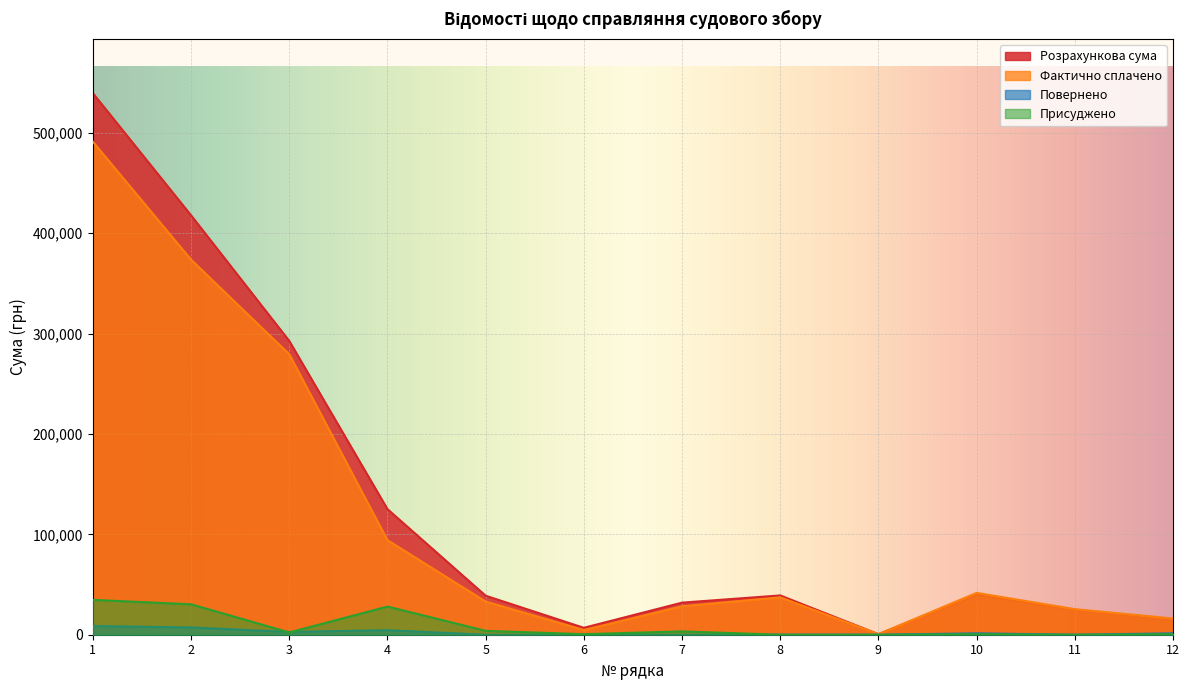

Reading right to left, extract all data points from this chart.

Розрахункова сума: 15433.6	24804.0	40237.6	551.2	39135.2	31969.6	6890.0	38859.6	125099.7	292622.9	417722.5	539386.2
Фактично сплачено: 16189.1	25493.0	41682.1	551.2	37238.1	28324.2	4685.2	33009.4	94231.7	279340.8	373572.5	491044.4
Повернено: 1378.0	0.0	1378.0	0.0	0.0	0.0	0.0	0.0	4528.0	2756.0	7284.0	8662.0
Присуджено: 551.2	0.0	551.2	0.0	0.0	3307.2	551.2	3858.4	28046.9	2259.9	30306.8	34716.4